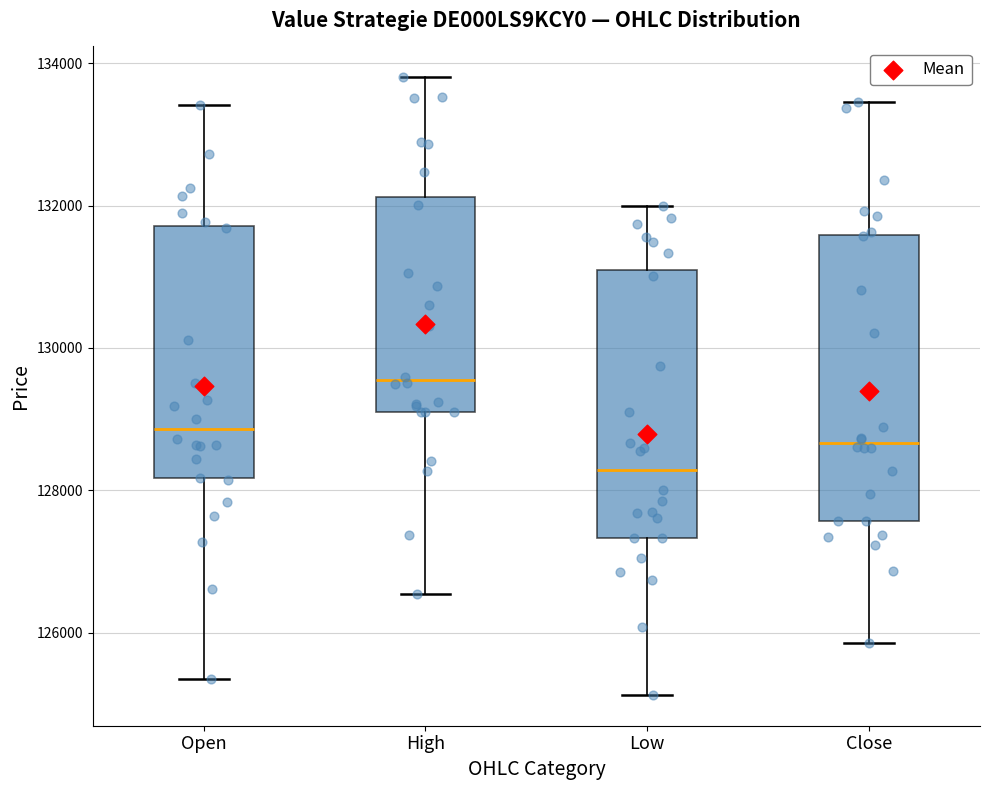

Reading left to right, transcribe this box plot: for each box, give where its median line is, the range the box spans, and where its two whiskers end, as read against the y-axis. The values are not printed on the chart, so give them approximately, as read against the axis.

Open: median 128800, box 128200 to 131800, whiskers 125400 to 133400
High: median 129600, box 129200 to 132200, whiskers 126600 to 133800
Low: median 128200, box 127400 to 131000, whiskers 125200 to 132000
Close: median 128600, box 127600 to 131600, whiskers 125800 to 133400